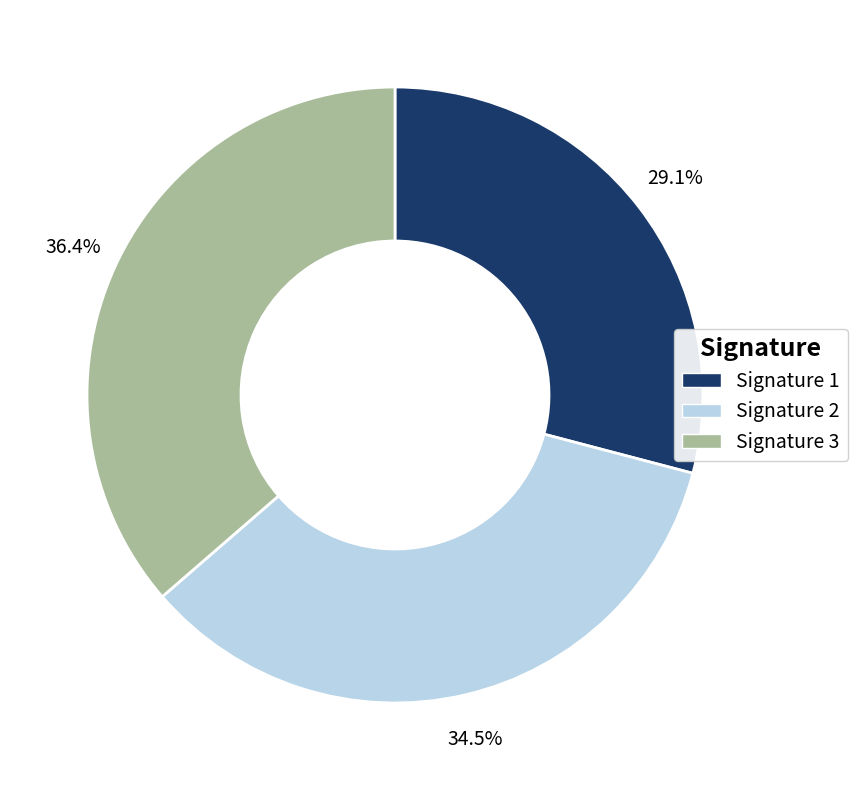

How many segments does this pie chart have?

3